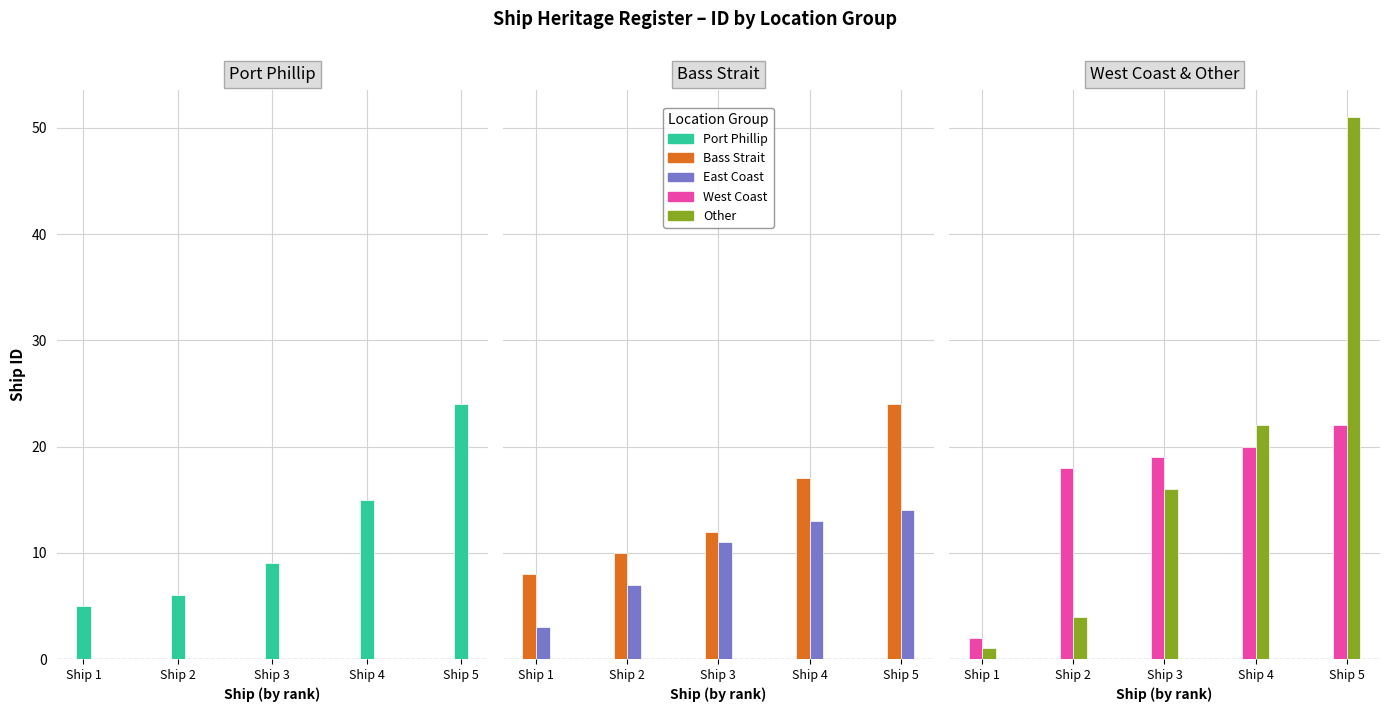

What is the difference between the maximum and minimum values in the Bass Strait series?

16